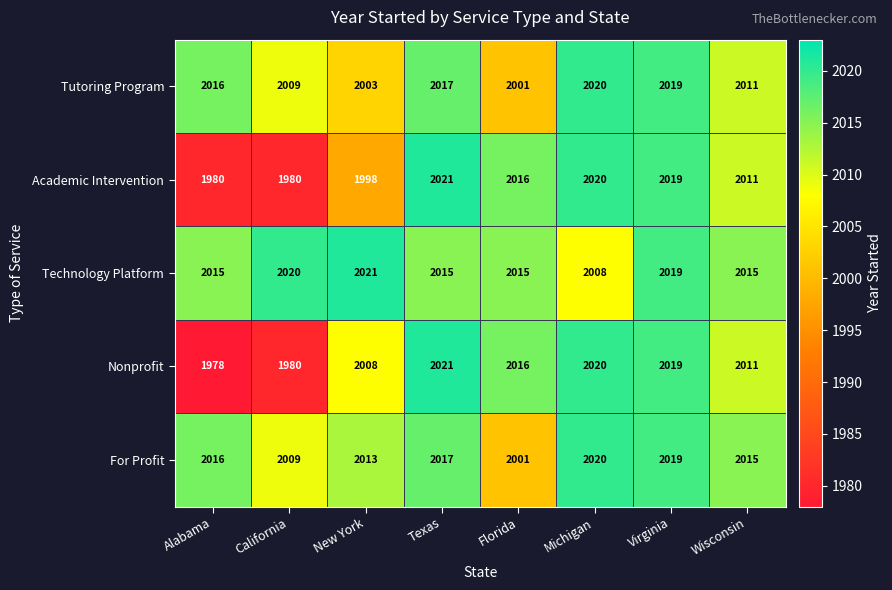

Read the Tutoring Program value at Wisconsin, to the nearest 5.

2010